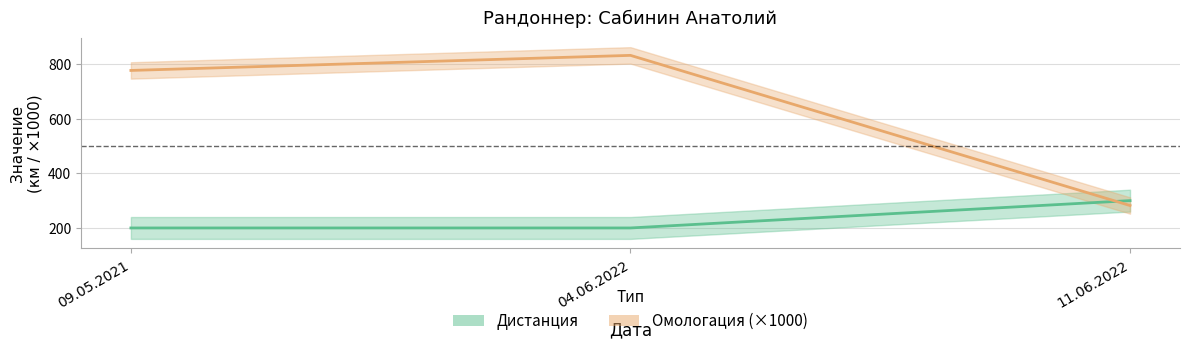

What is the smallest value displayed?

200.0